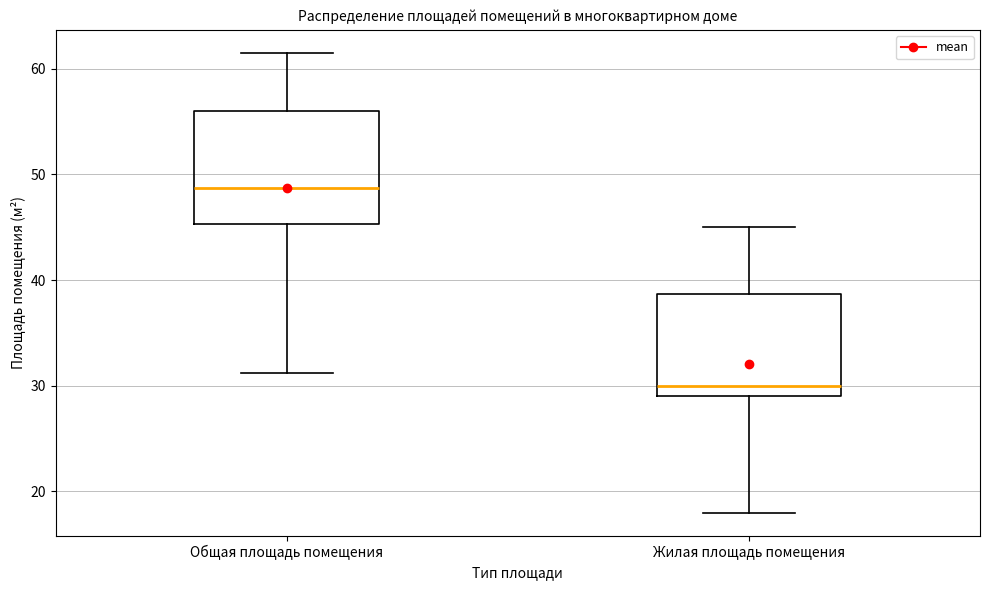

Reading left to right, transcribe this box plot: for each box, give where its median line is, the range the box spans, and where its two whiskers end, as read against the y-axis. The values are not printed on the chart, so give them approximately, as read against the axis.

Общая площадь помещения: median 49, box 45 to 56, whiskers 31 to 62
Жилая площадь помещения: median 30, box 29 to 39, whiskers 18 to 45